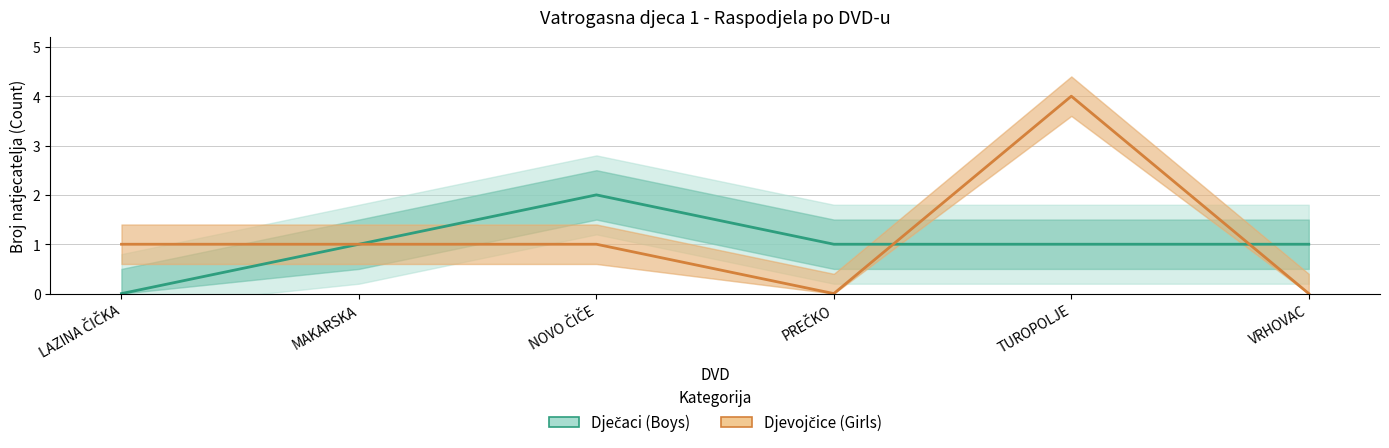

At which label does Djevojčice (Girls) reach its peak?

TUROPOLJE